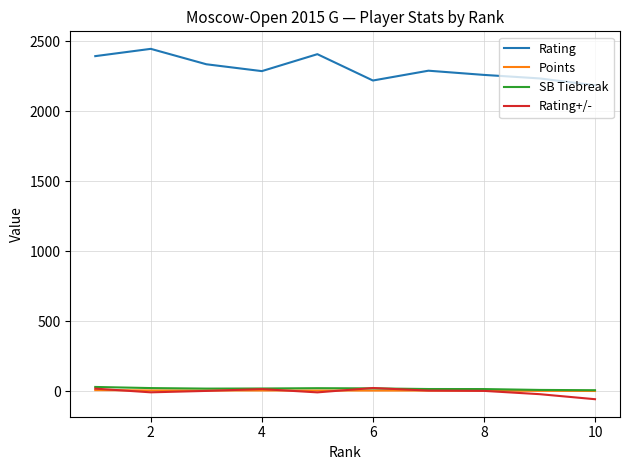

Which series has the largest total across all categories?

Rating